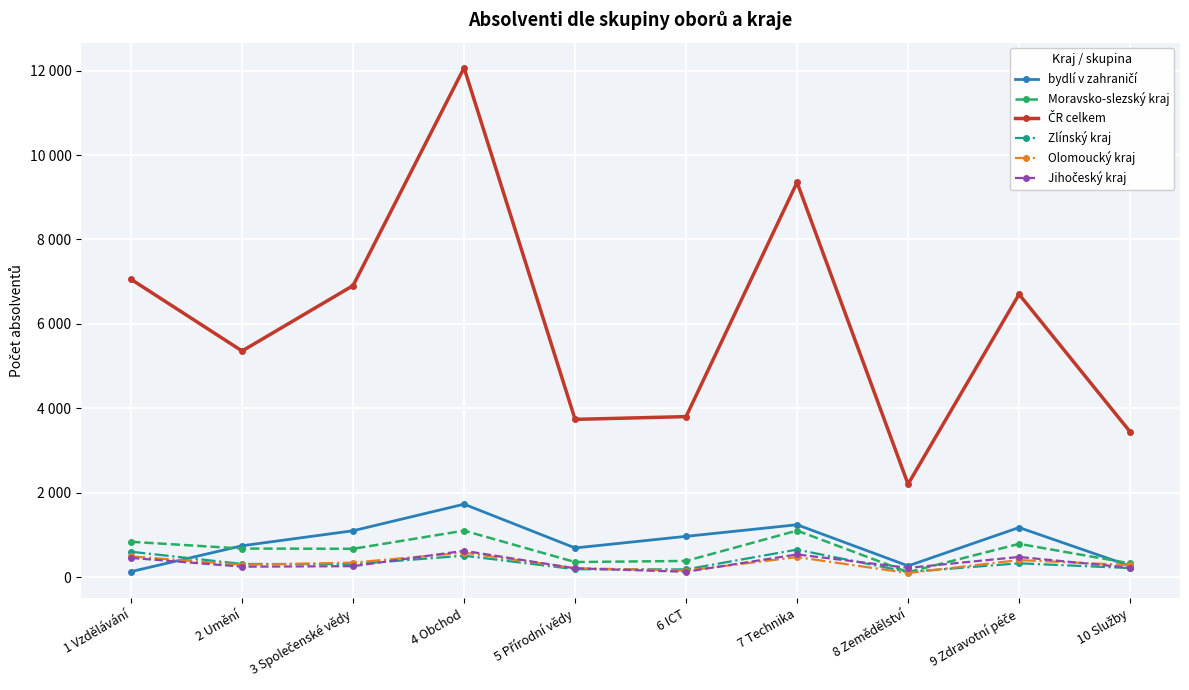

Does the chart have visible grid lines?

Yes